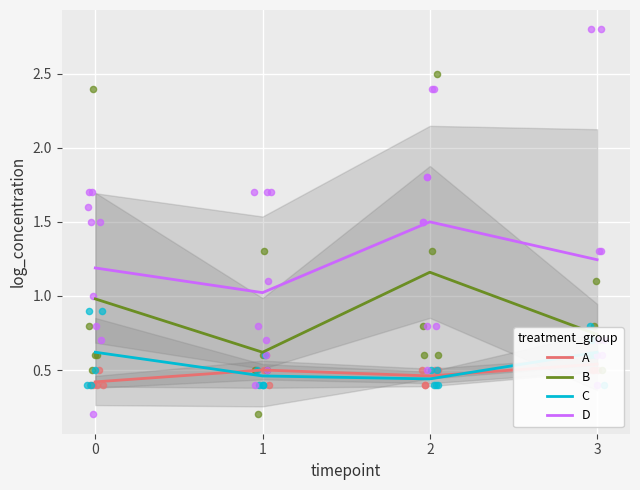

Which series contains the highest Y value?

D